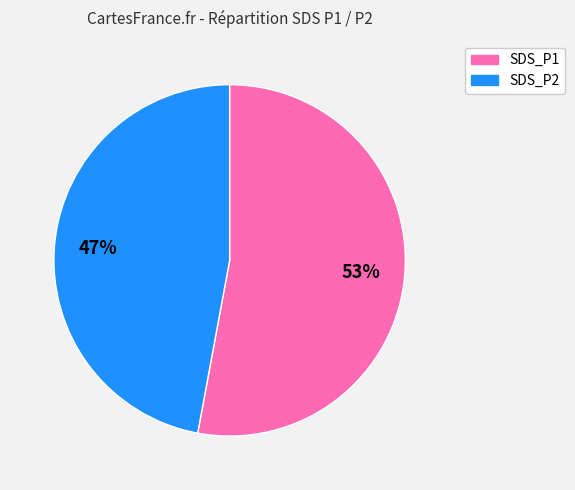

To the nearest percent, what is the average slice percentage?

50%